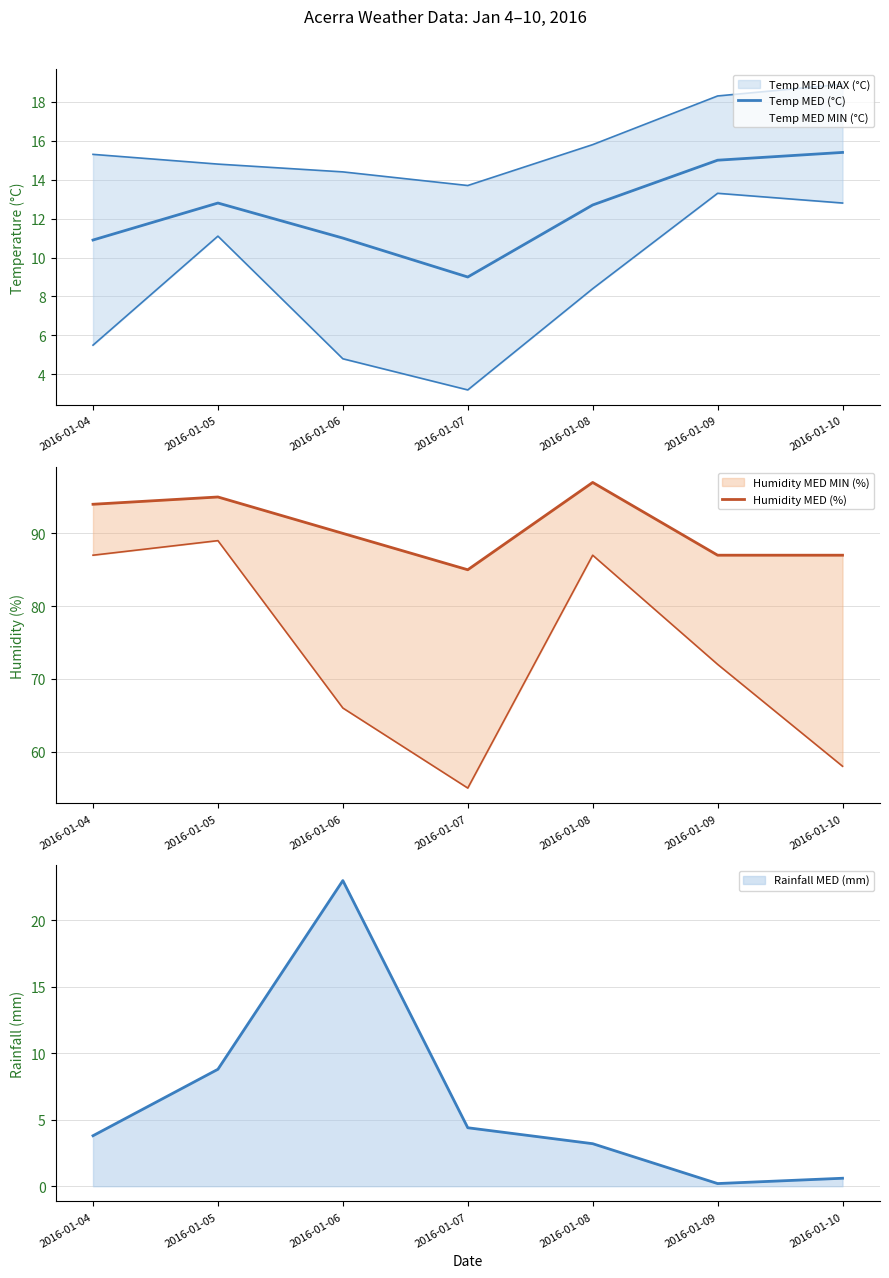

Rank the series at 2016-01-04 from lowest to highest value.

Temp MED (°C), Humidity MED (%)